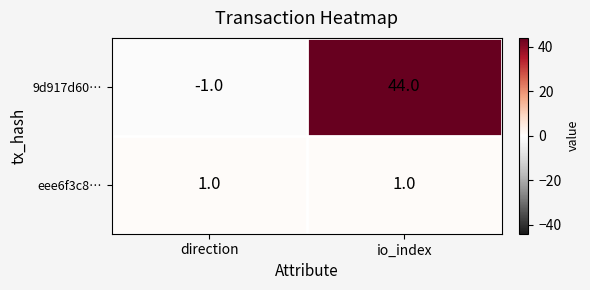

List the series in order of their overall mean, highest first.

9d917d60…, eee6f3c8…